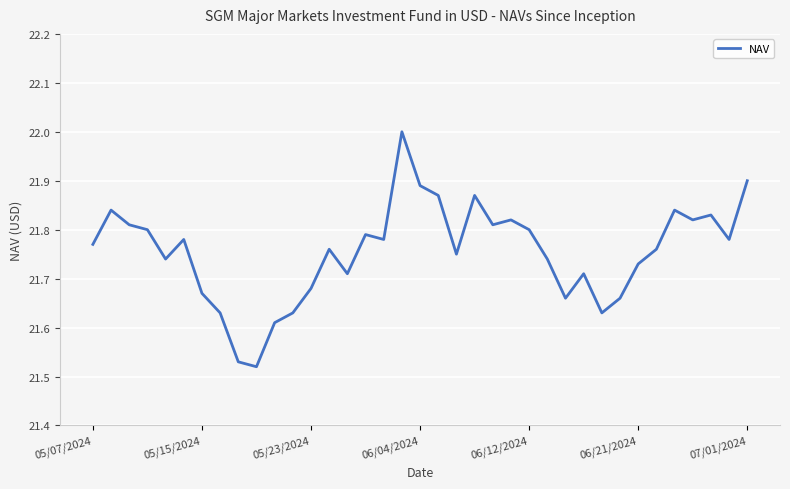

What is the maximum value shown in the chart?

22.0